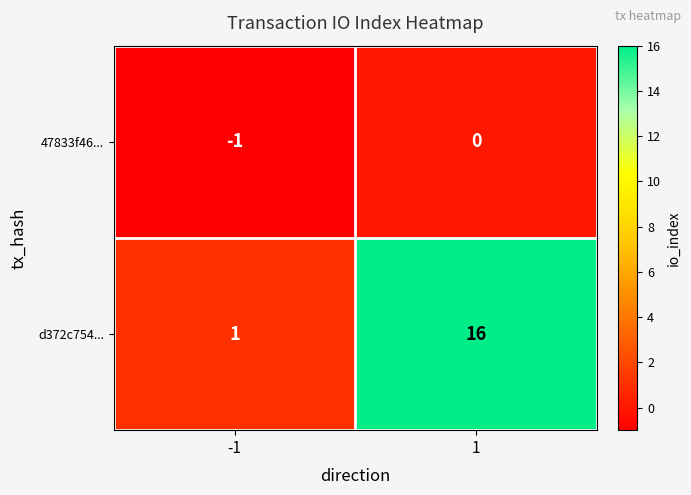

At 1, list the series in order from largest to smallest.

d372c754..., 47833f46...